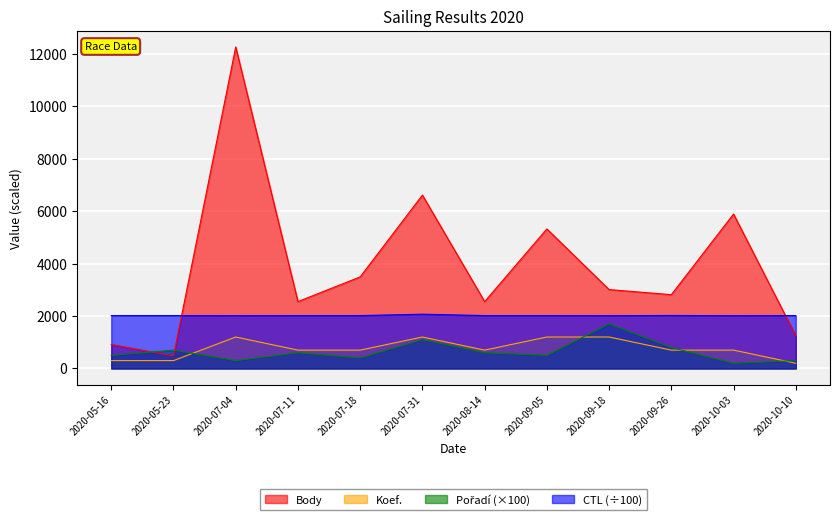

What is the label of the 9th point from the right?

2020-07-11